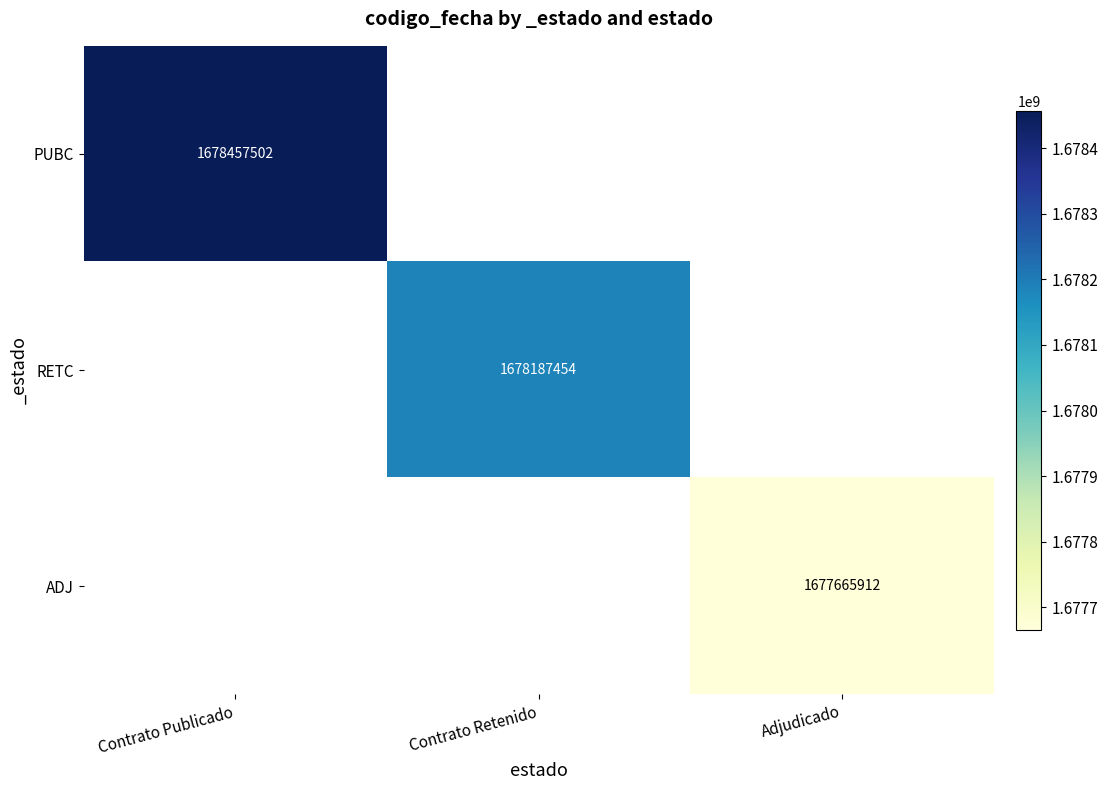

True or false: RETC has a value of 1678187454 at Contrato Retenido.

True